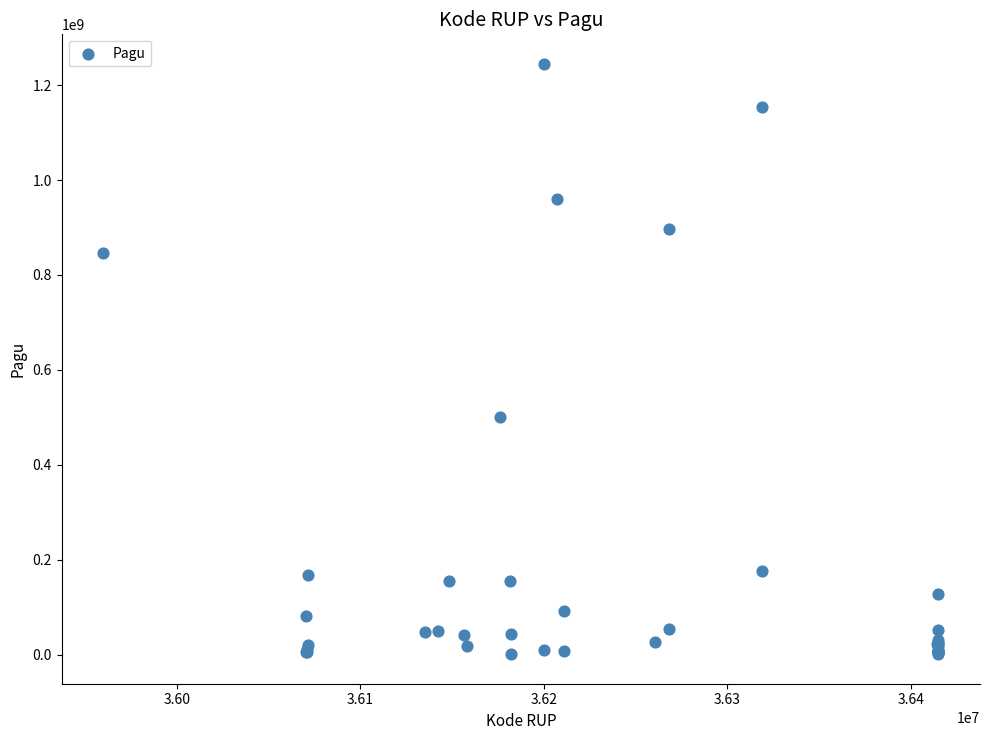

What Y value in the scatter plot is closest to 622840000?

499932000